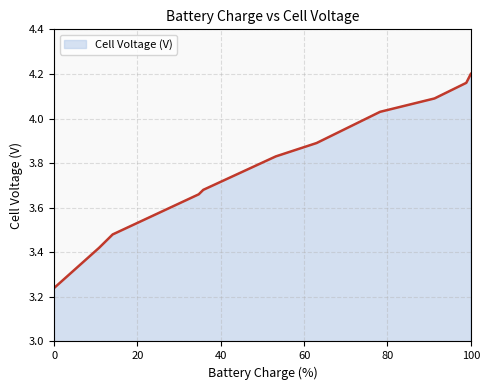

Does the chart display data point markers on the line(s)?

No